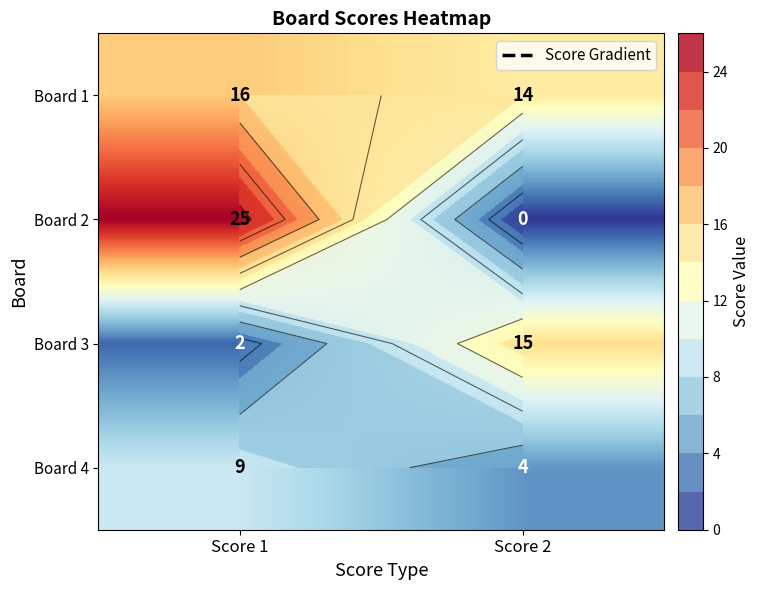

Rank the series by their maximum value, from highest to lowest.

Board 2, Board 1, Board 3, Board 4